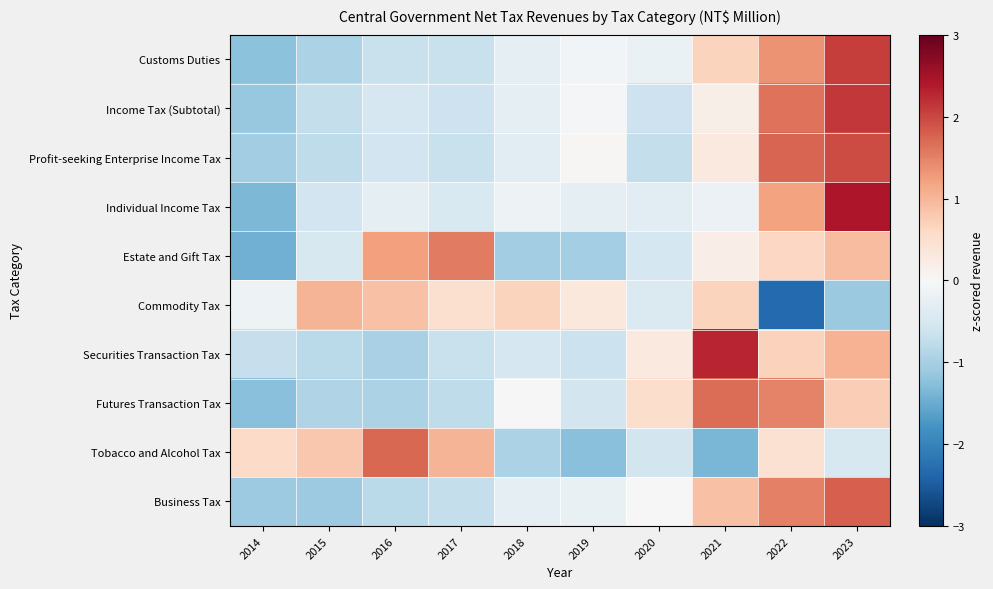

Rank the series by their maximum value, from highest to lowest.

Individual Income Tax, Securities Transaction Tax, Income Tax (Subtotal), Customs Duties, Profit-seeking Enterprise Income Tax, Business Tax, Tobacco and Alcohol Tax, Futures Transaction Tax, Estate and Gift Tax, Commodity Tax